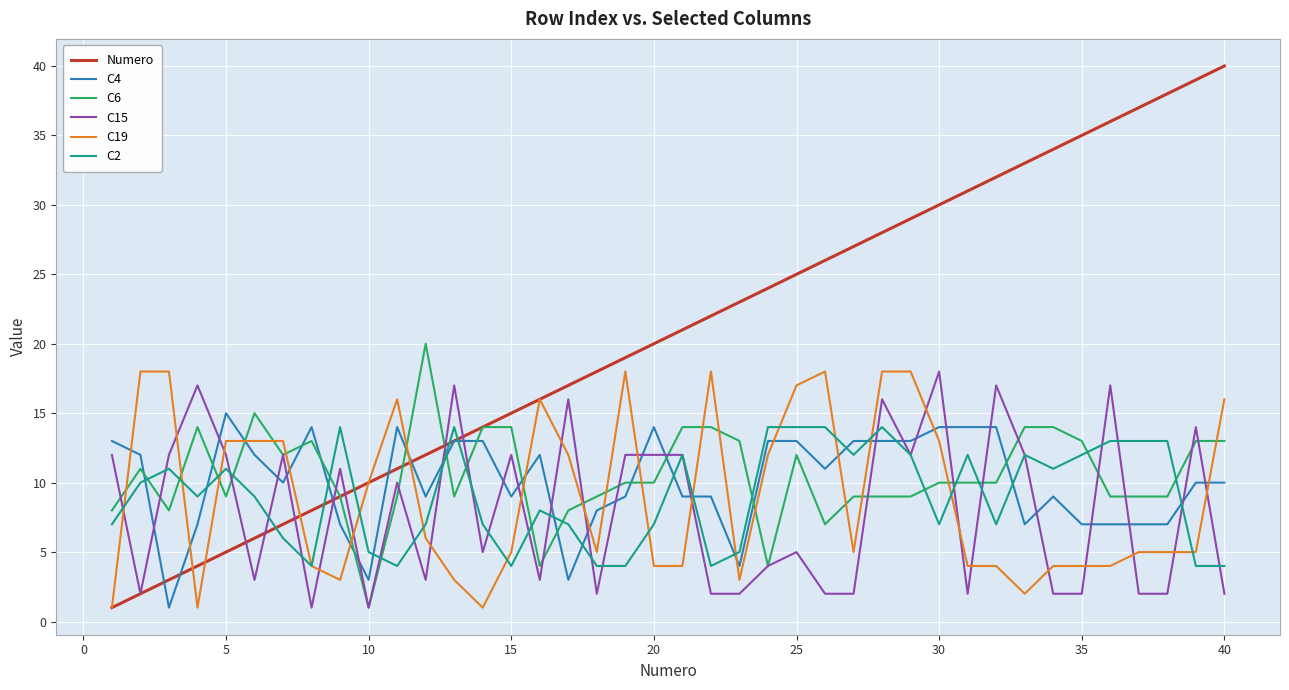

Which series has the largest total across all categories?

Numero